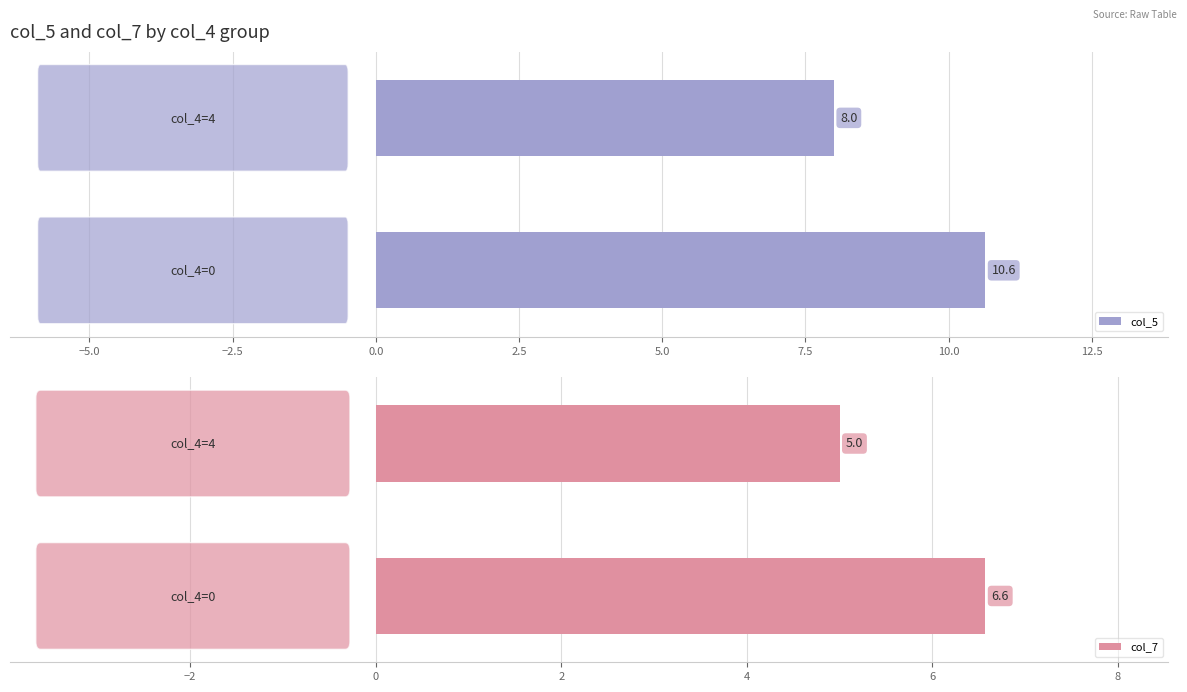

What is the difference between the maximum and minimum values in the col_5 series?

2.6